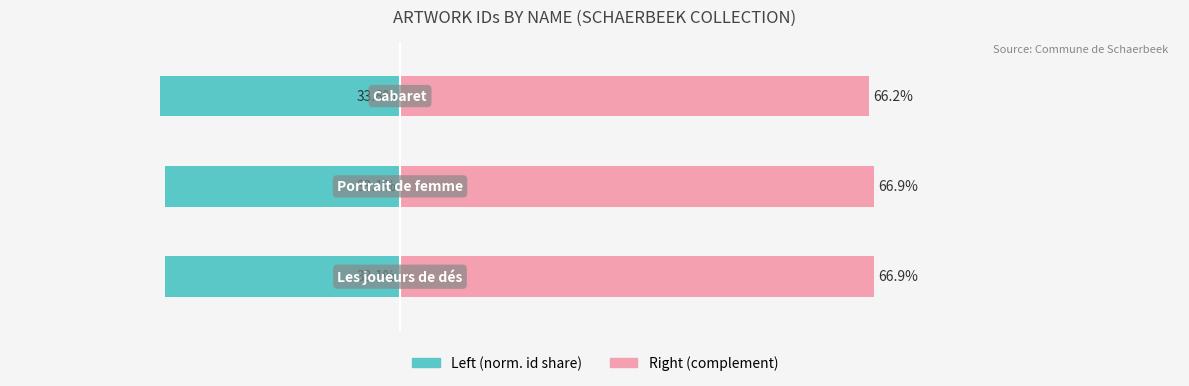

What is the sum of the Left (norm. id share) values at 2 and 0?

-66.9